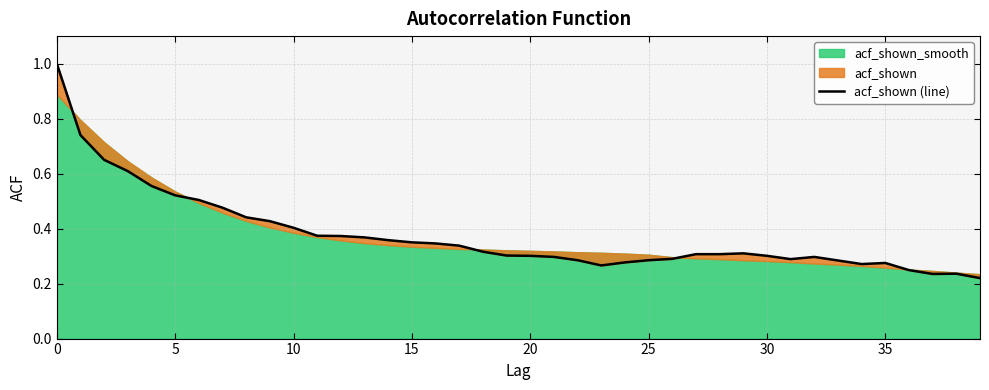

Reading left to right, what are all the values shown in this chart?

1.0	0.7	0.7	0.6	0.6	0.5	0.5	0.5	0.4	0.4	0.4	0.4	0.4	0.4	0.4	0.3	0.3	0.3	0.3	0.3	0.3	0.3	0.3	0.3	0.3	0.3	0.3	0.3	0.3	0.3	0.3	0.3	0.3	0.3	0.3	0.3	0.2	0.2	0.2	0.2